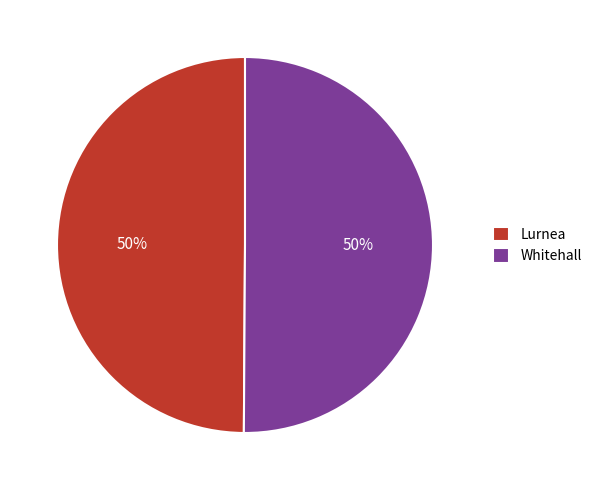

What percentage is the Whitehall slice, to the nearest percent?

50%